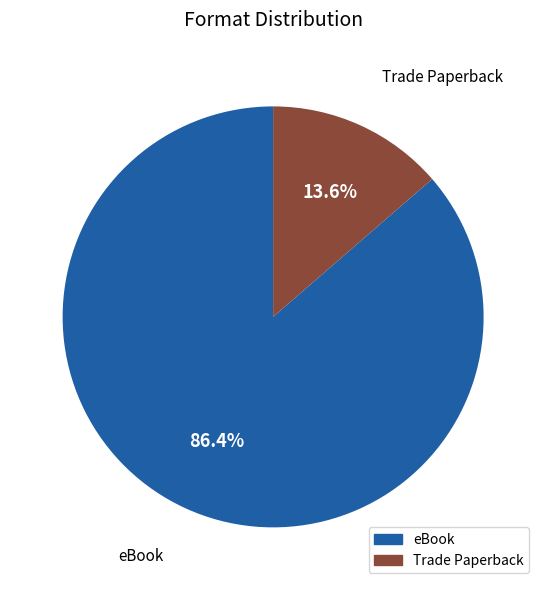

Count the number of slices in the pie.

2